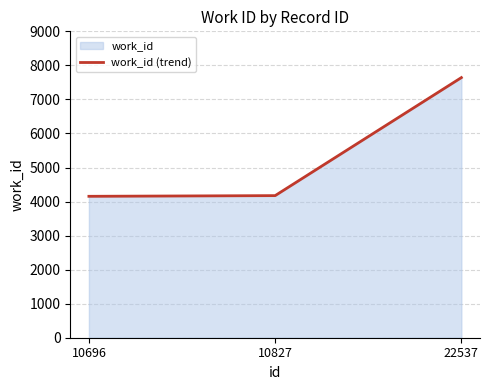

Between 10827 and 22537, which is larger?

22537